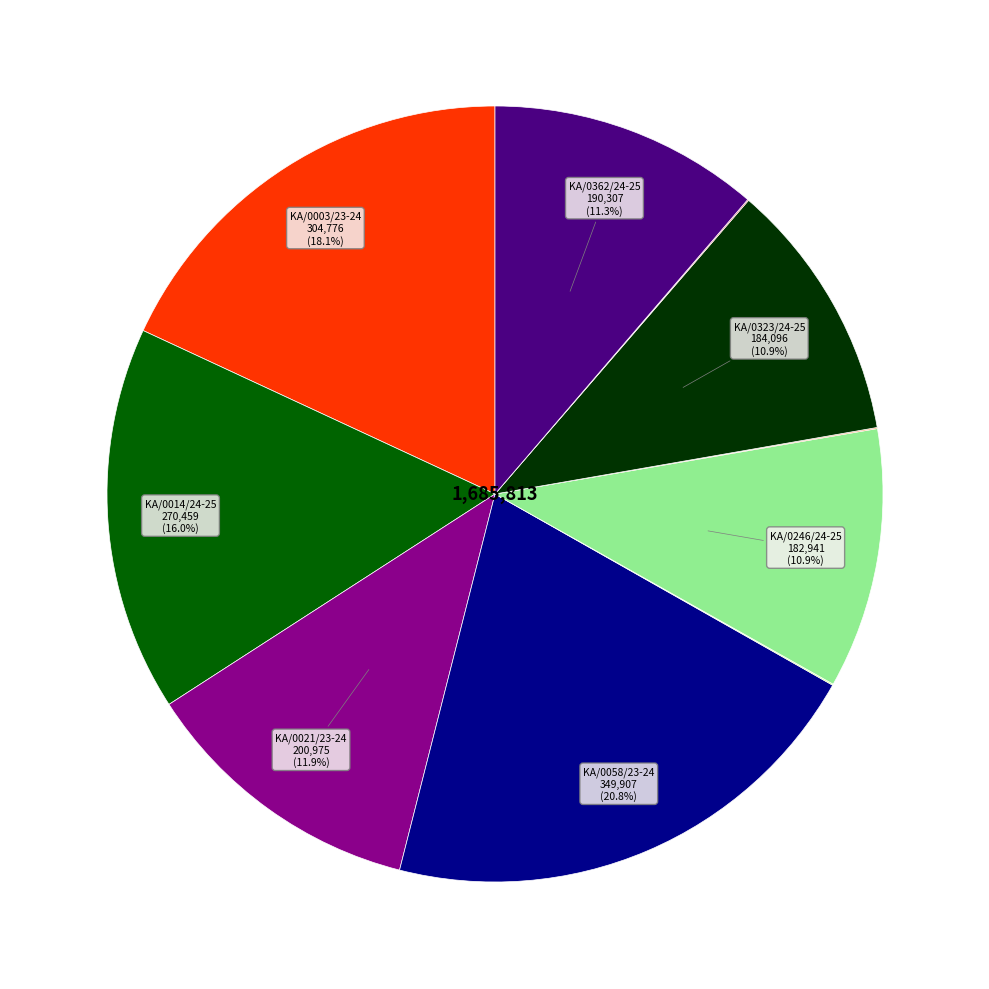

Is there any slice that represents more than half of the pie?

No